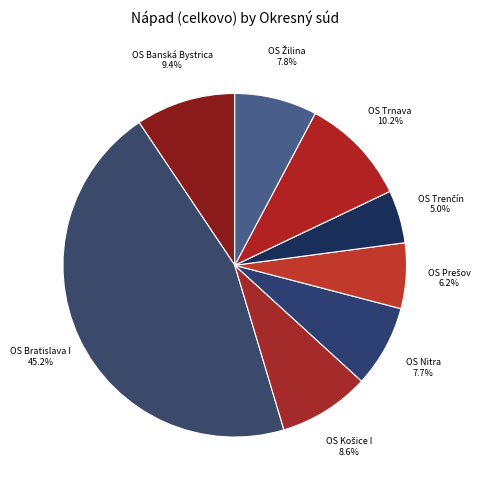

Does any single category account for the majority?

No